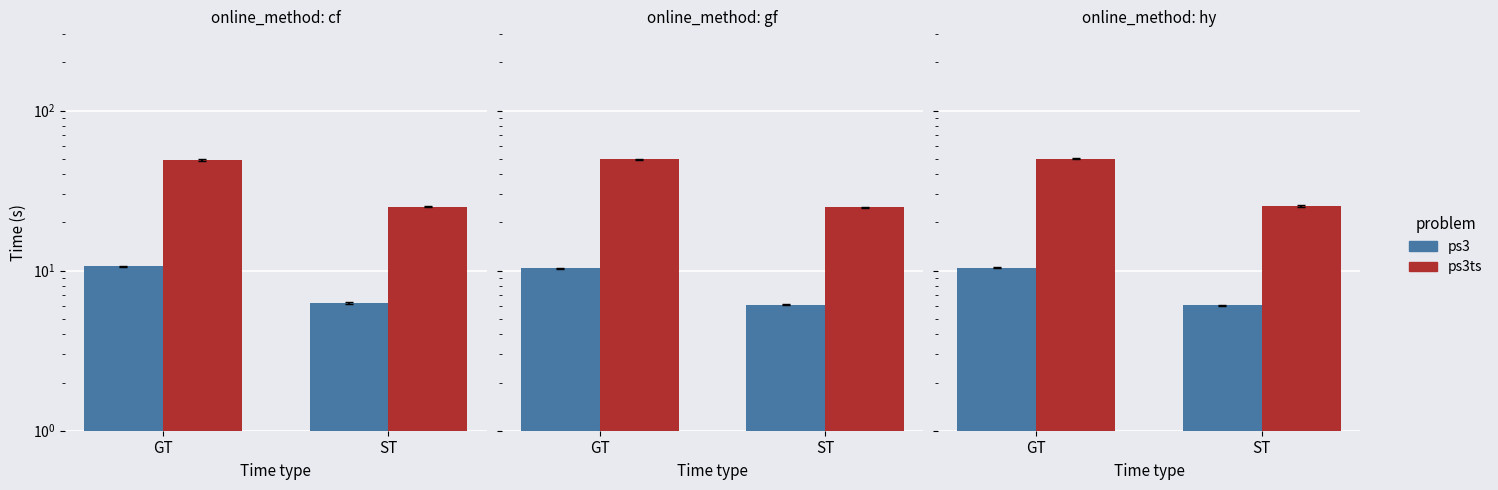

What are all the series names shown in the legend?

ps3, ps3ts